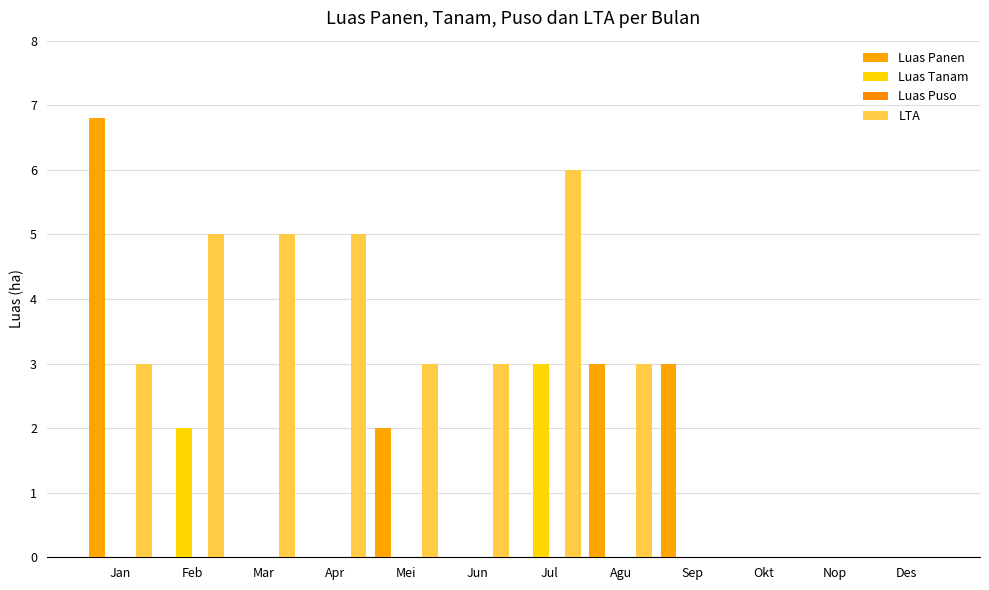

How many distinct data groups are displayed?

3